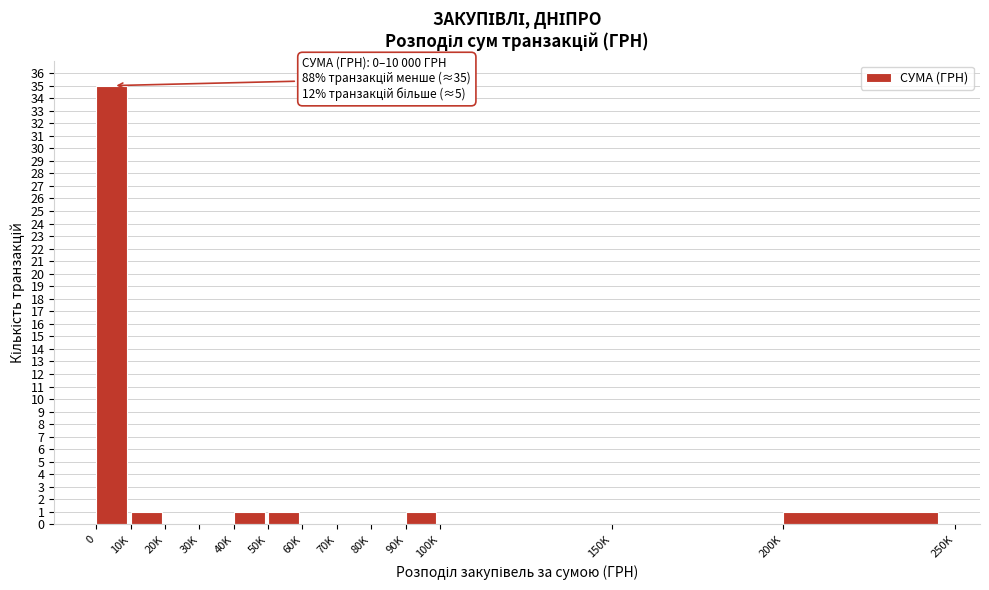

Reading left to right, list all the values displayed in this chart.

0=35	10K=1	20K=0	30K=0	40K=1	50K=1	60K=0	70K=0	80K=0	90K=1	100K=0	150K=0	200K=1